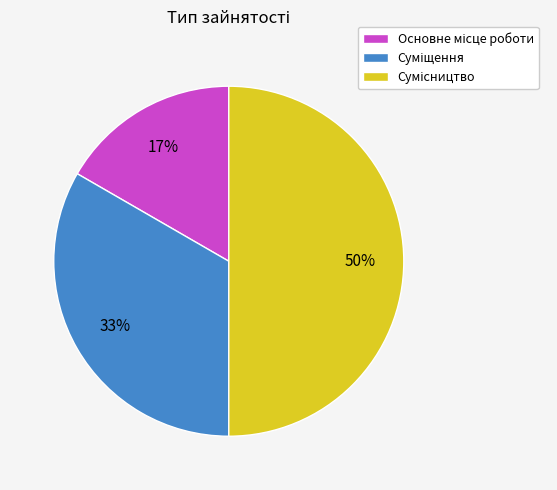

How many slices are in this pie chart?

3